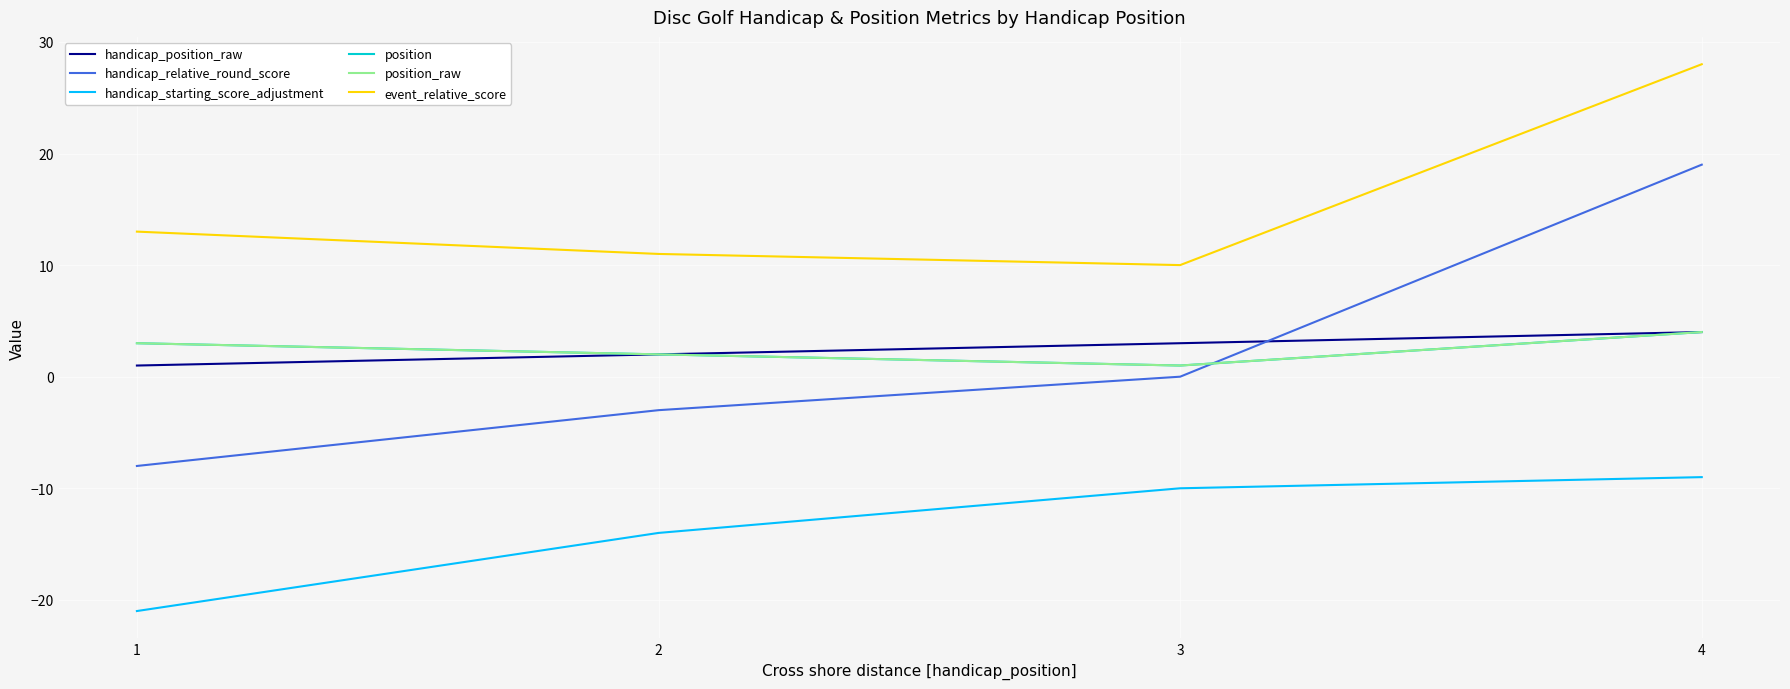

Does the chart have visible grid lines?

Yes